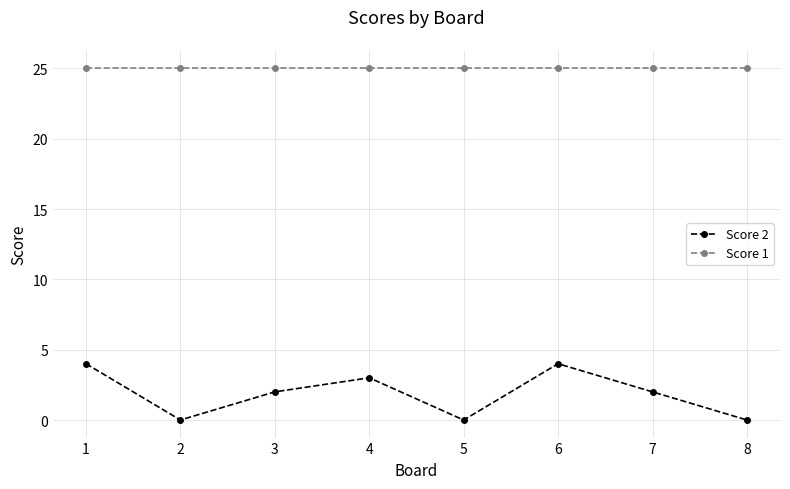

Rank the series at 6 from lowest to highest value.

Score 2, Score 1